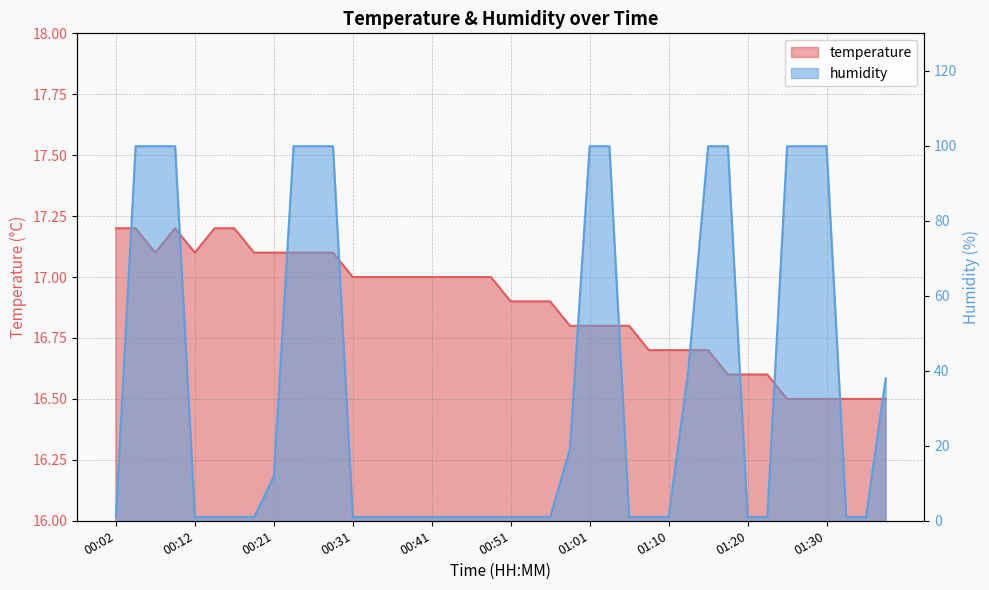

True or false: temperature and humidity cross at least once.

True